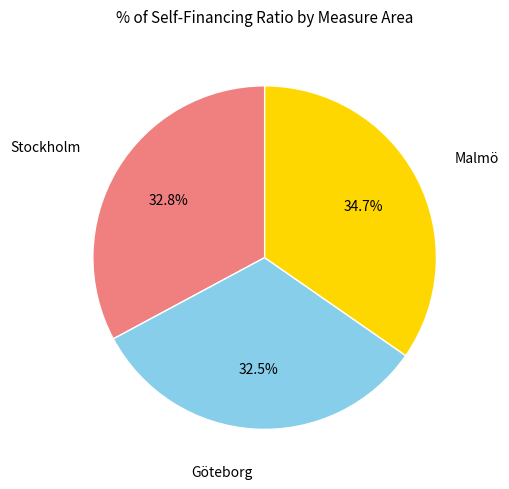

Is there any slice that represents more than half of the pie?

No